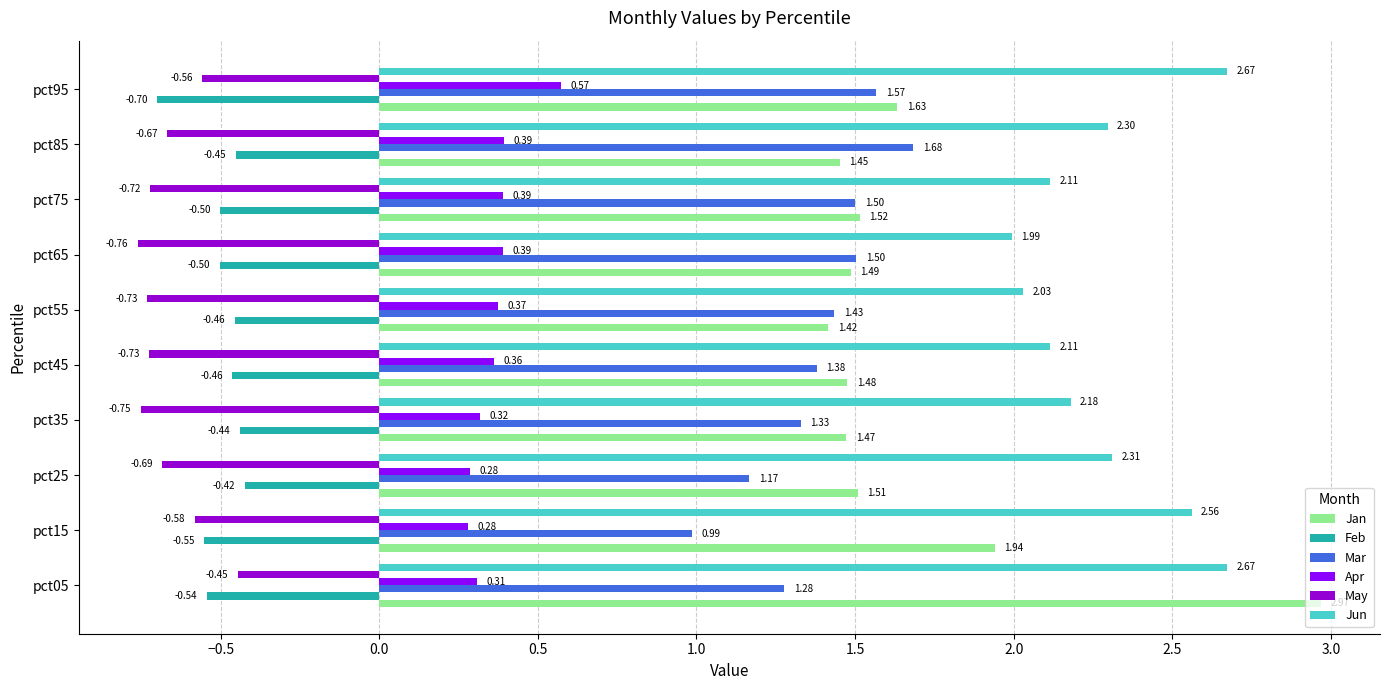

Rank the series by their maximum value, from lowest to highest.

May, Feb, Apr, Mar, Jun, Jan